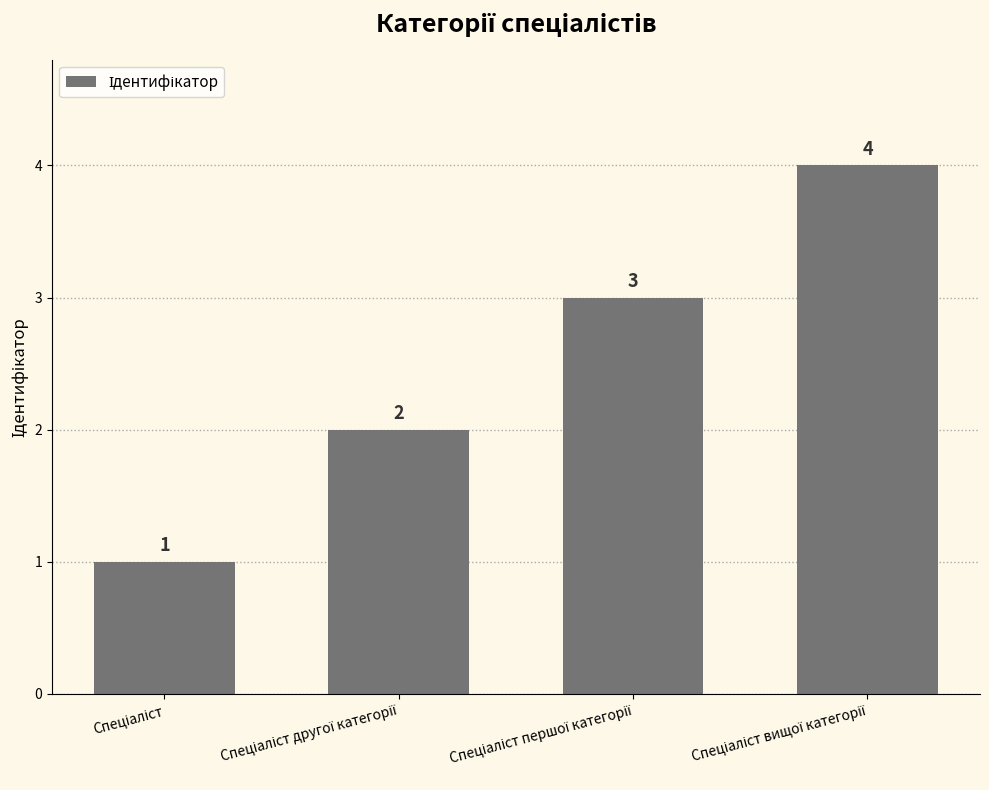

How many values are between 2 and 4?

3